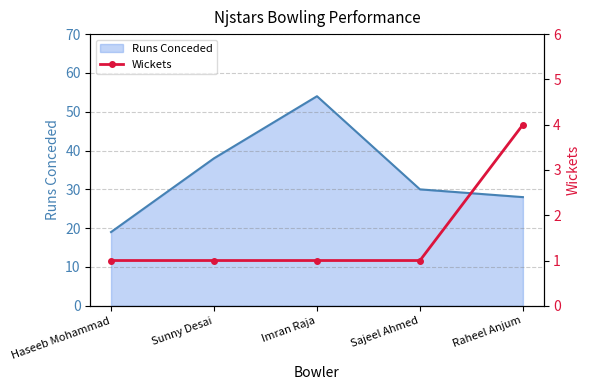

Which series has the widest spread of values?

Runs Conceded